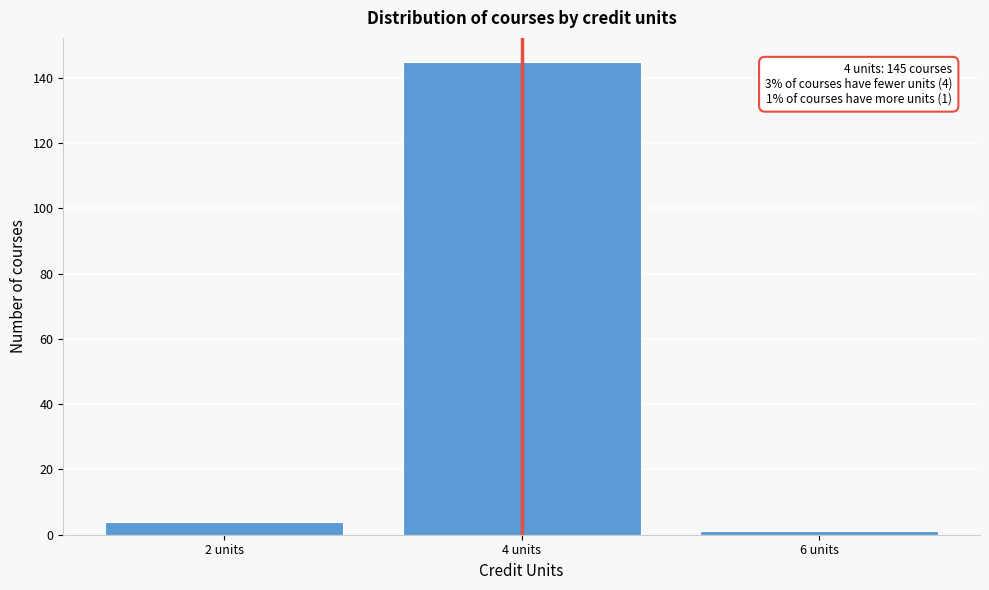

Reading left to right, extract all data points from this chart.

2 units=4	4 units=145	6 units=1